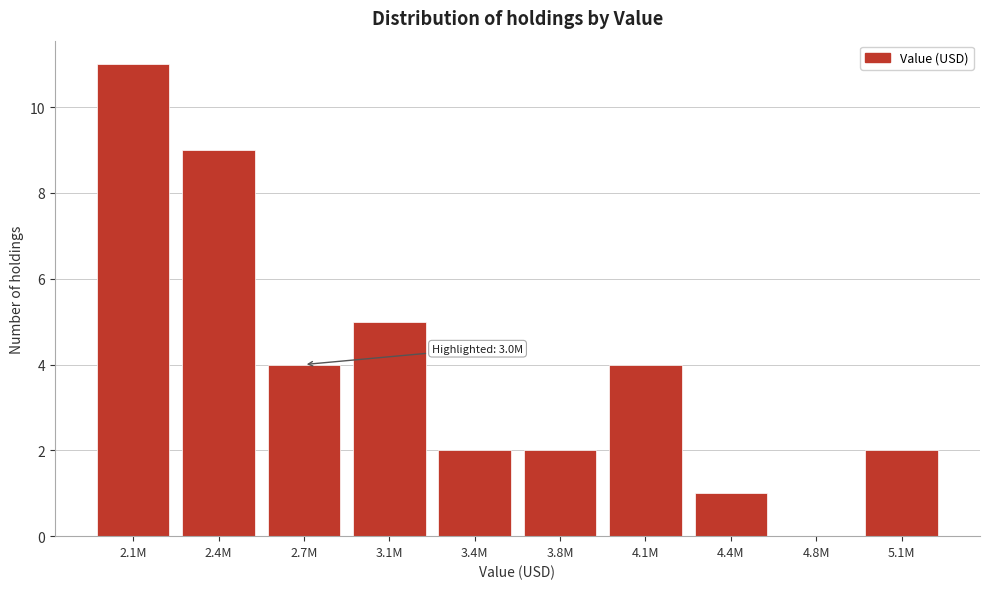

Reading left to right, transcribe all the data shown in this chart.

2.1M=11	2.4M=9	2.7M=4	3.1M=5	3.4M=2	3.8M=2	4.1M=4	4.4M=1	4.8M=0	5.1M=2